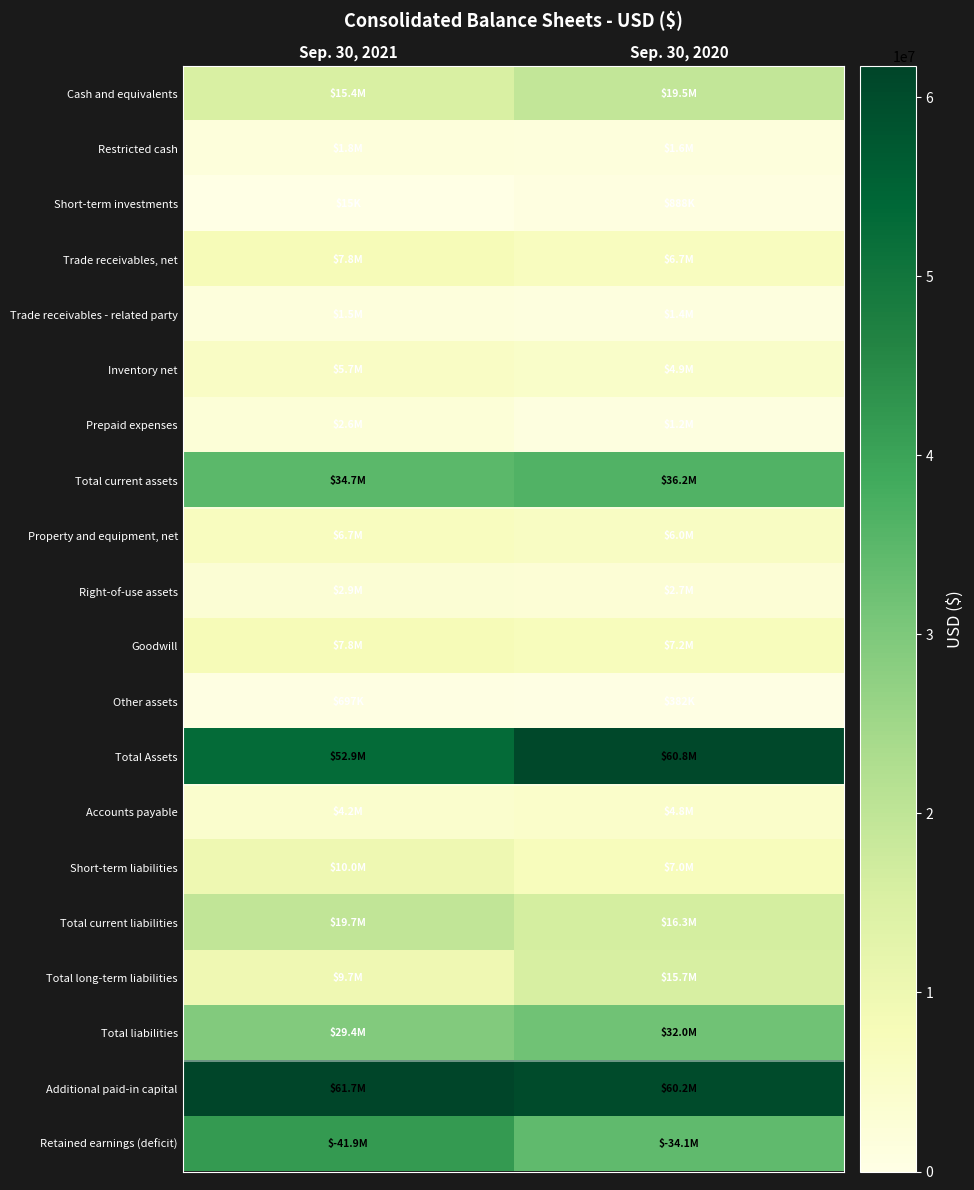

Rank the series by their maximum value, from highest to lowest.

Additional paid-in capital, Total Assets, Retained earnings (deficit), Total current assets, Total liabilities, Total current liabilities, Cash and equivalents, Total long-term liabilities, Short-term liabilities, Goodwill, Trade receivables, net, Property and equipment, net, Inventory net, Accounts payable, Right-of-use assets, Prepaid expenses, Restricted cash, Trade receivables - related party, Short-term investments, Other assets